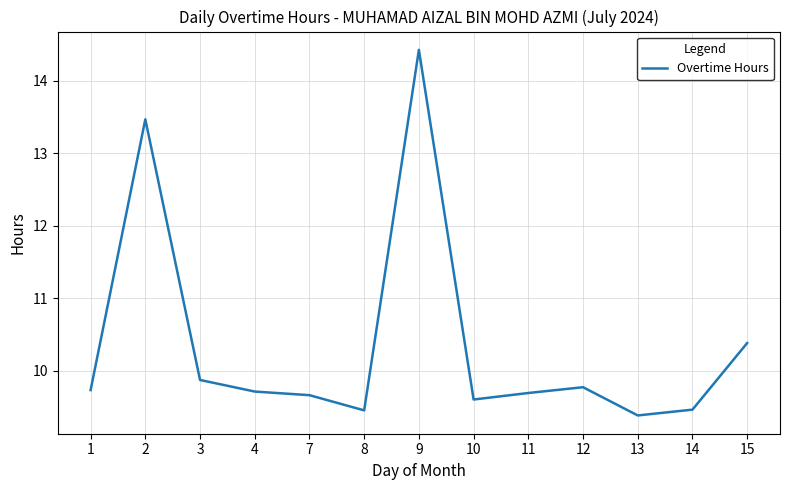

Is it true that the value at 2 is 4.6?

False